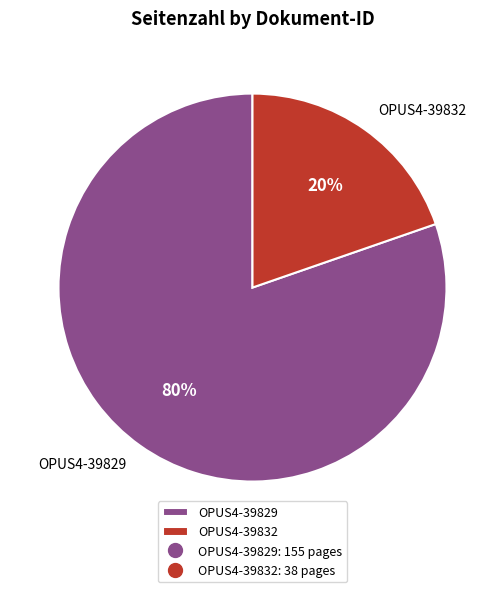

The OPUS4-39829 slice represents 80% of the pie. True or false?

True